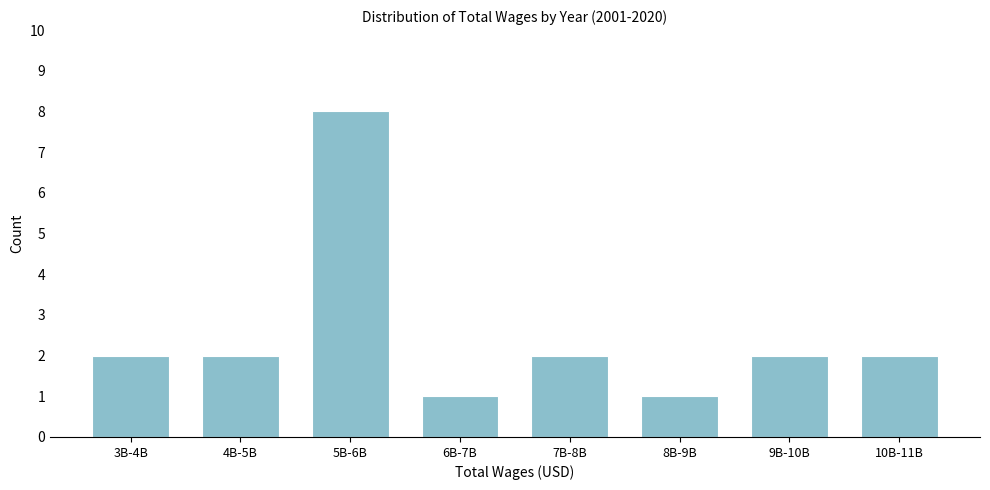

Reading right to left, extract all data points from this chart.

2	2	1	2	1	8	2	2